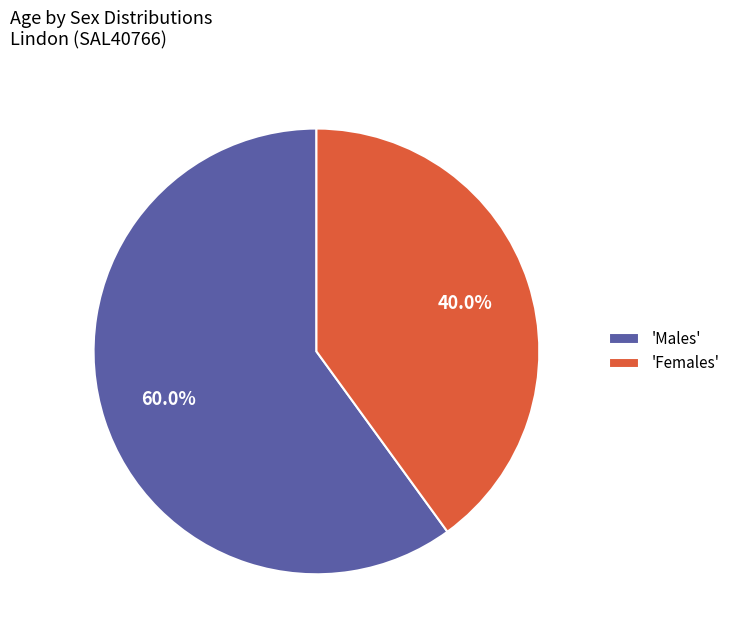

How many segments does this pie chart have?

2